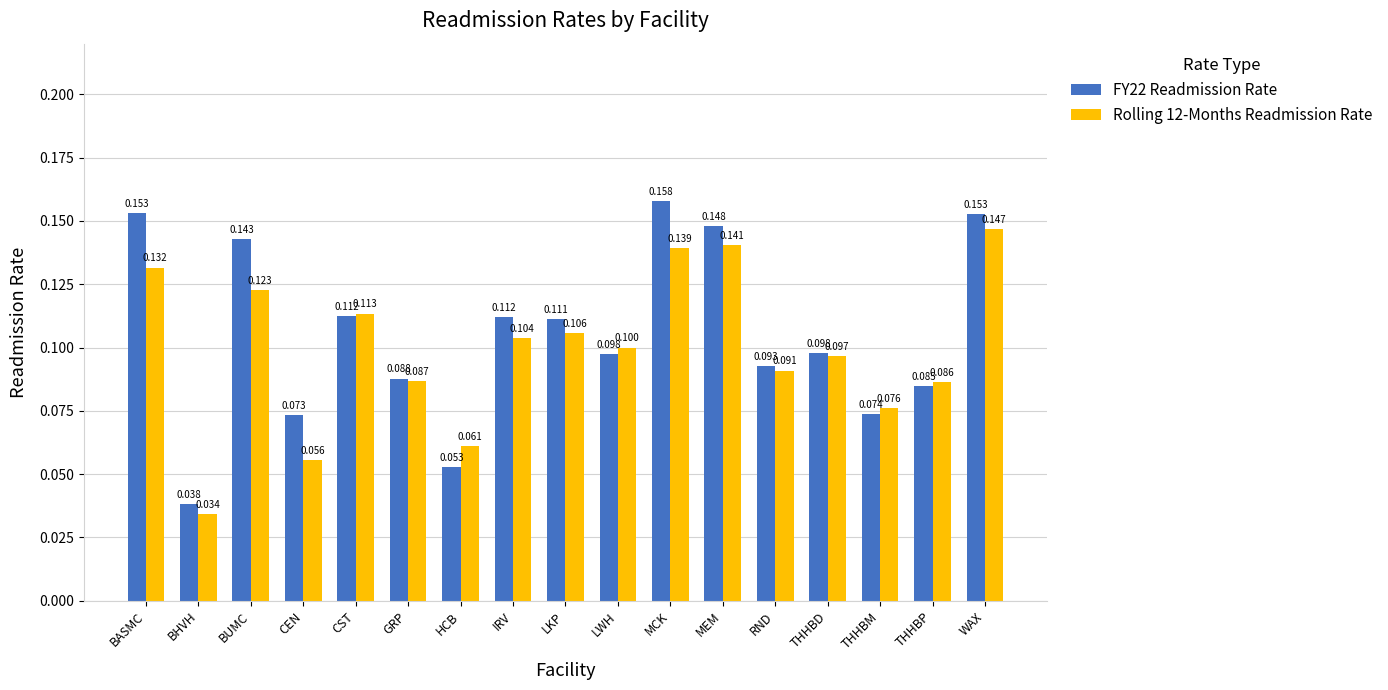

Is it true that FY22 Readmission Rate equals 0.1 at MEM?

True